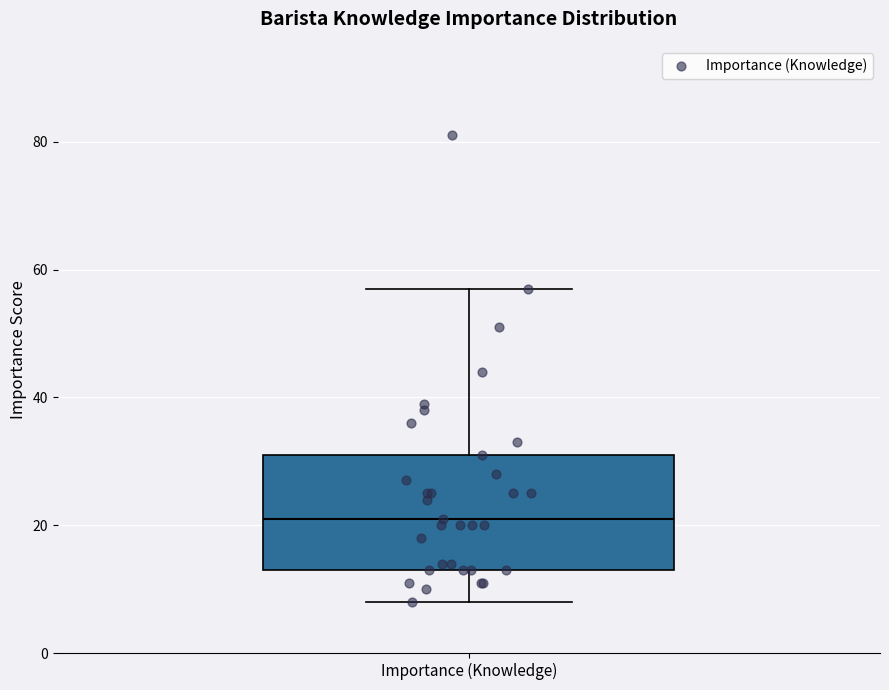

Transcribe this box plot: give where the median line is, the range the box spans, and where the two whiskers end, as read against the y-axis. The values are not printed on the chart, so give them approximately, as read against the axis.

median 22, box 14 to 32, whiskers 8 to 58